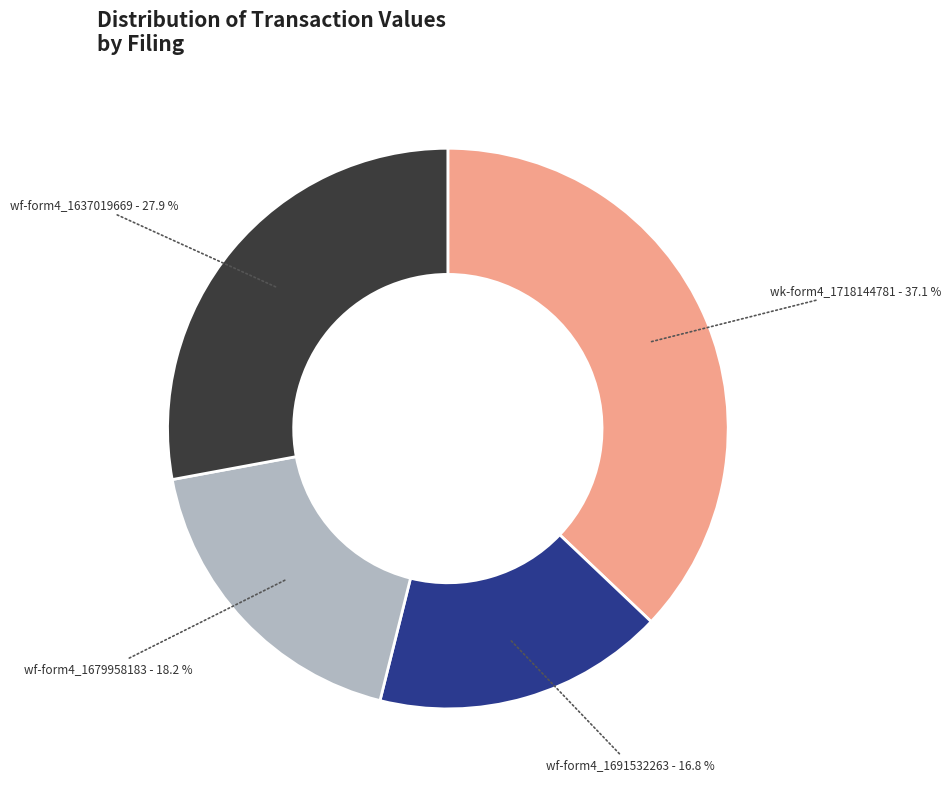

Count the number of slices in the pie.

4